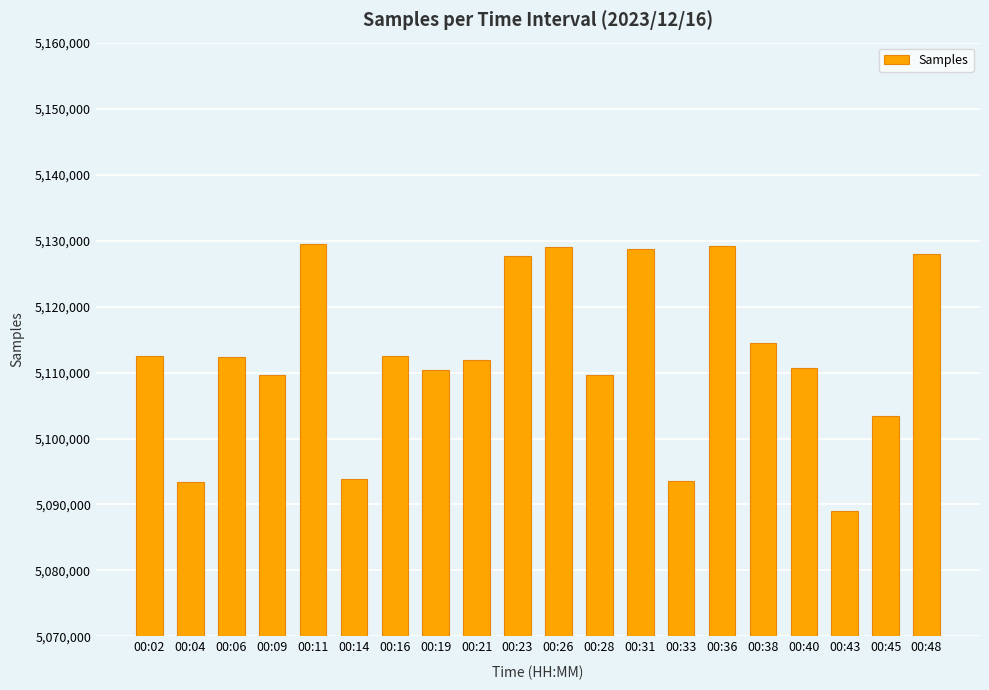

Count the number of data series in this chart.

1